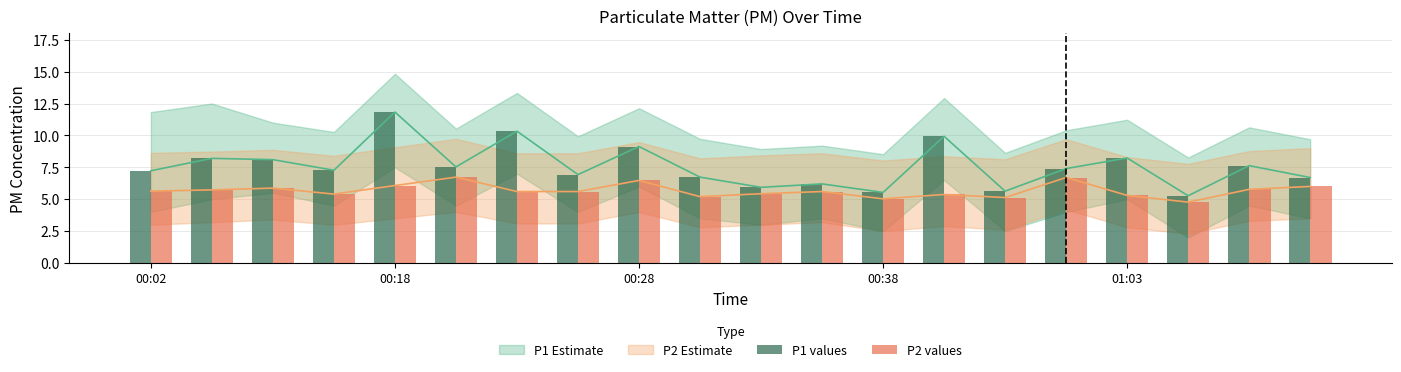

What is the difference between the maximum and second lowest values in the P1 values series?

6.3